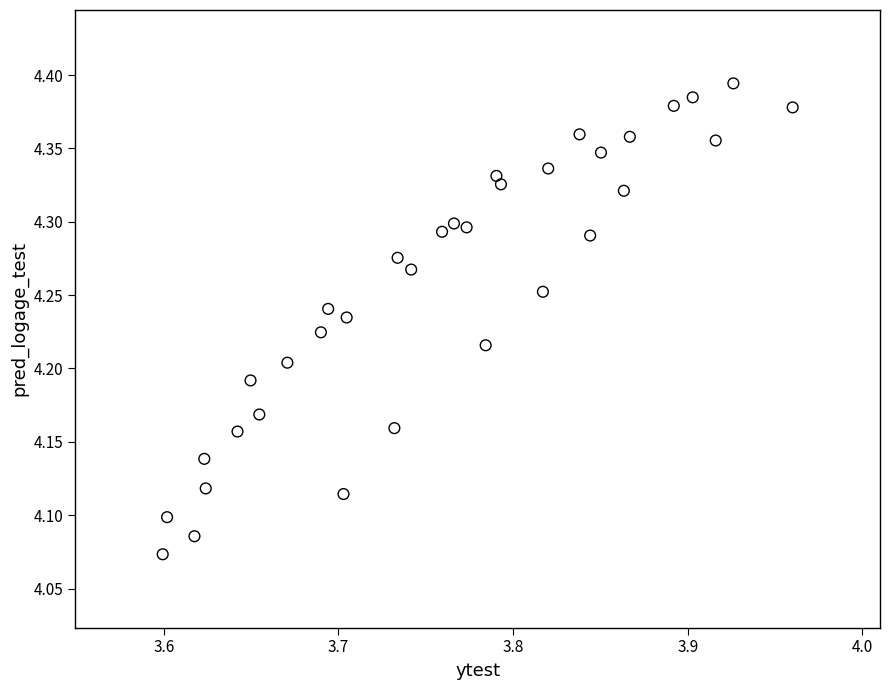

What is the range of X values (max minus min)?

0.4